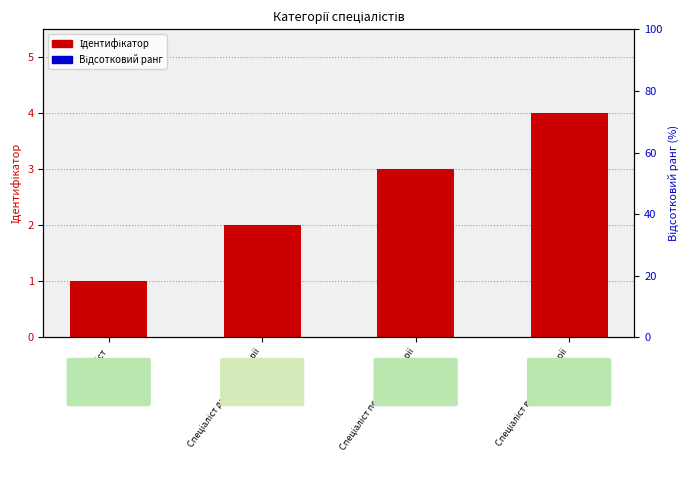

What is the value of the Відсотковий ранг bar at the 1st from the left?

0.1